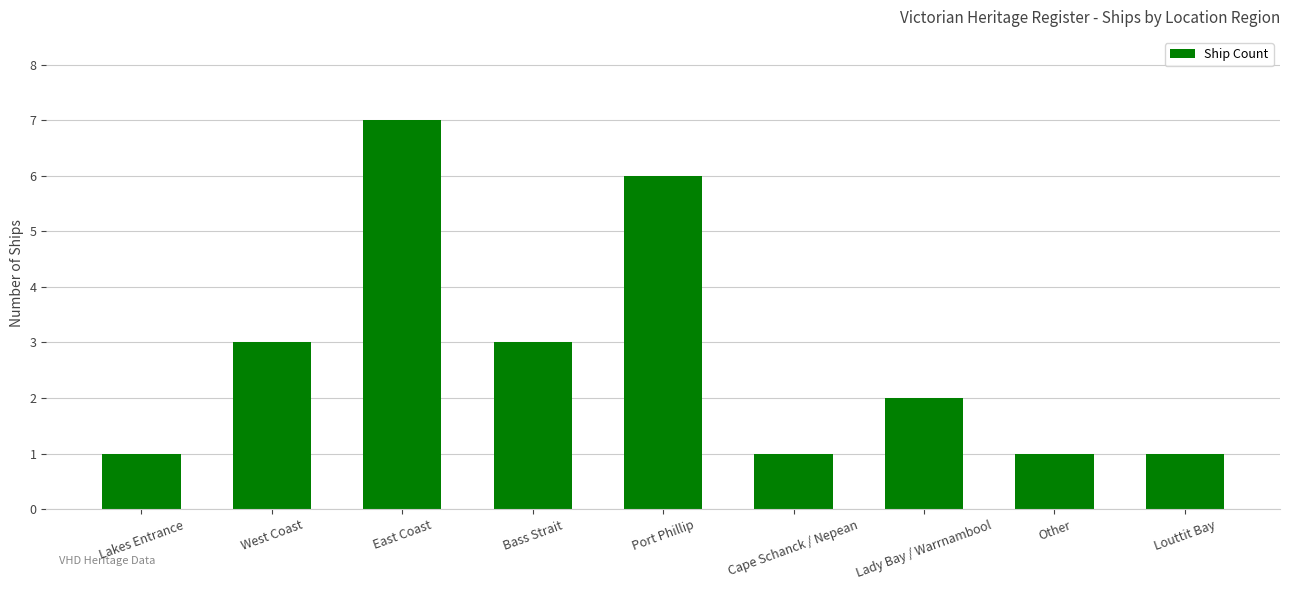

The value at East Coast is 5. True or false?

False